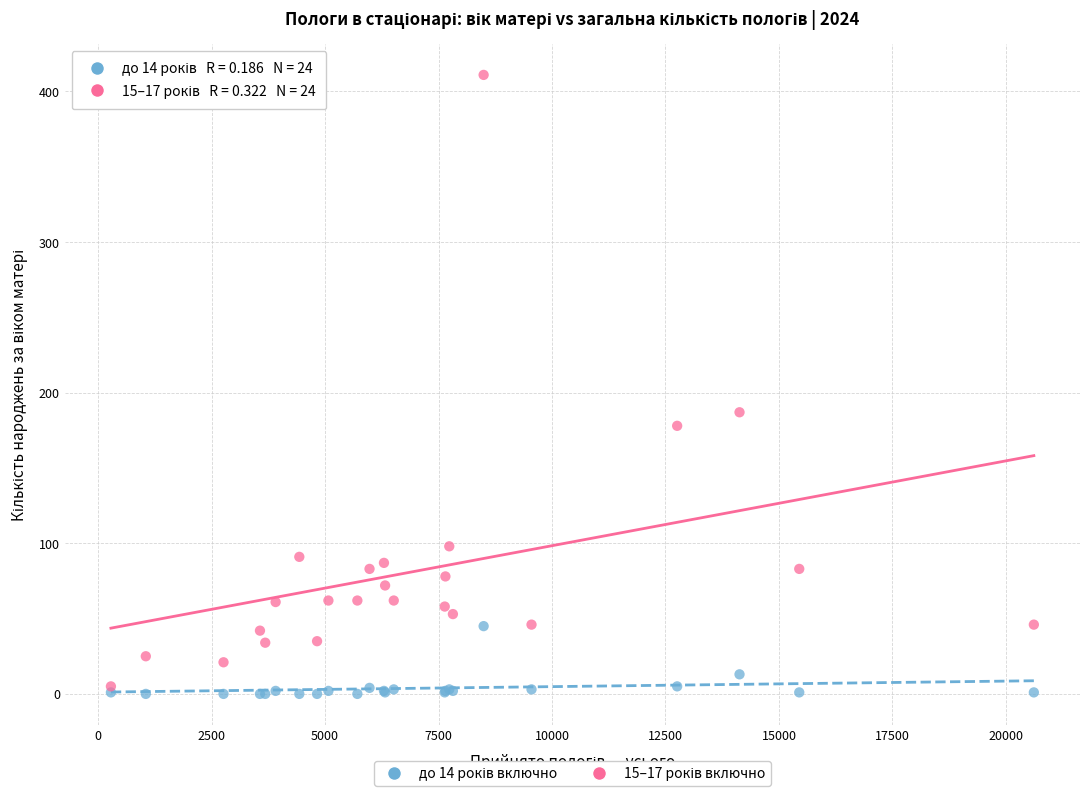

Across all series, what Y value is closest to 205?

187